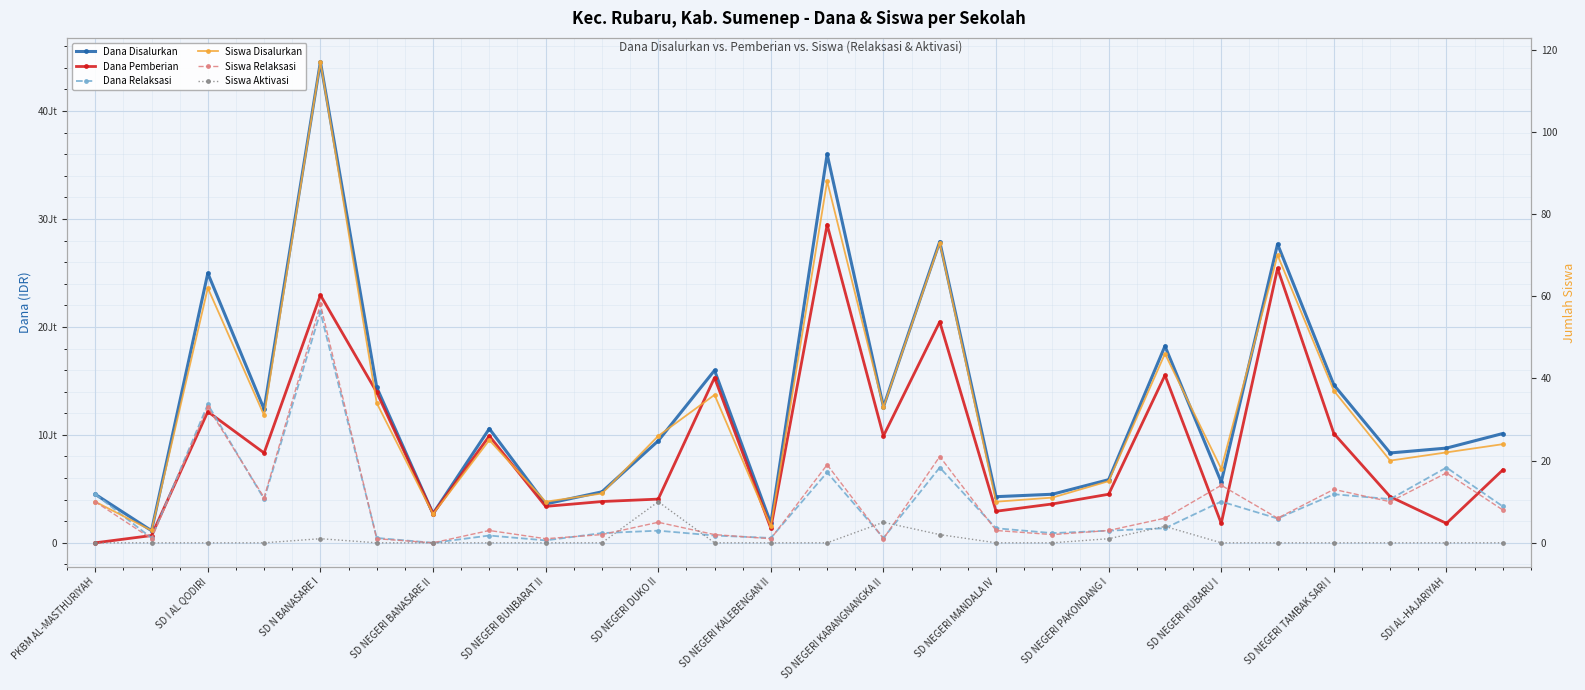

Which label corresponds to the smallest value in the chart?

PKBM AL-MASTHURIYAH